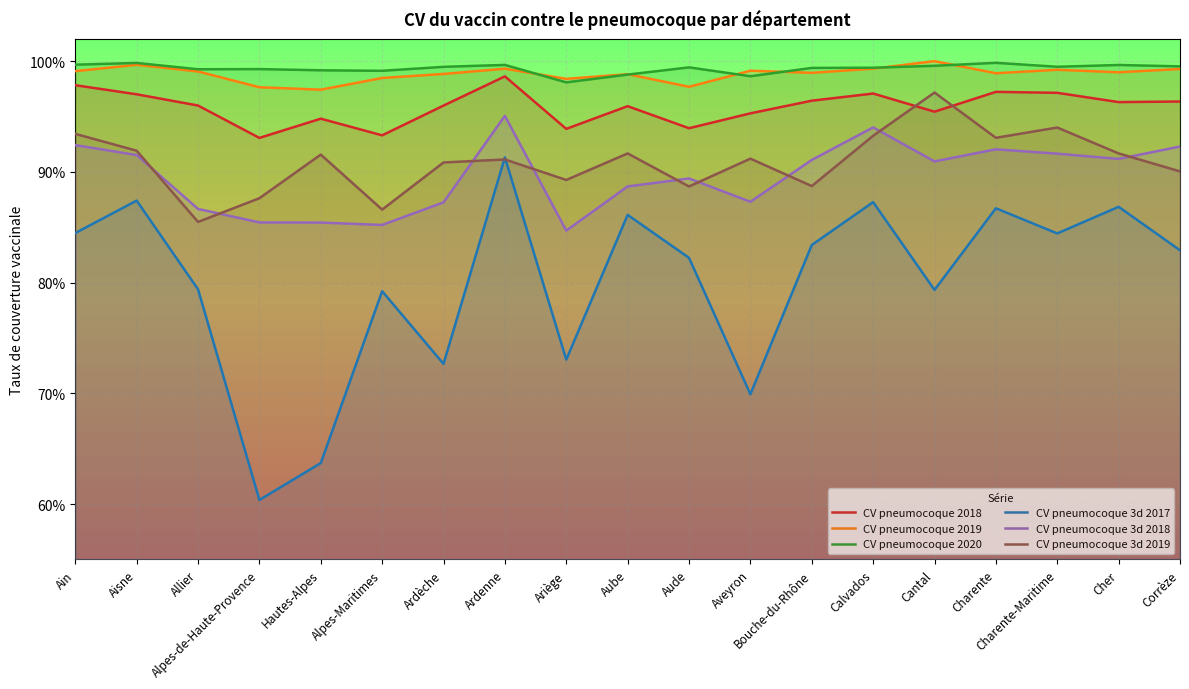

What are all the series names shown in the legend?

CV pneumocoque 2018, CV pneumocoque 2019, CV pneumocoque 2020, CV pneumocoque 3d 2017, CV pneumocoque 3d 2018, CV pneumocoque 3d 2019